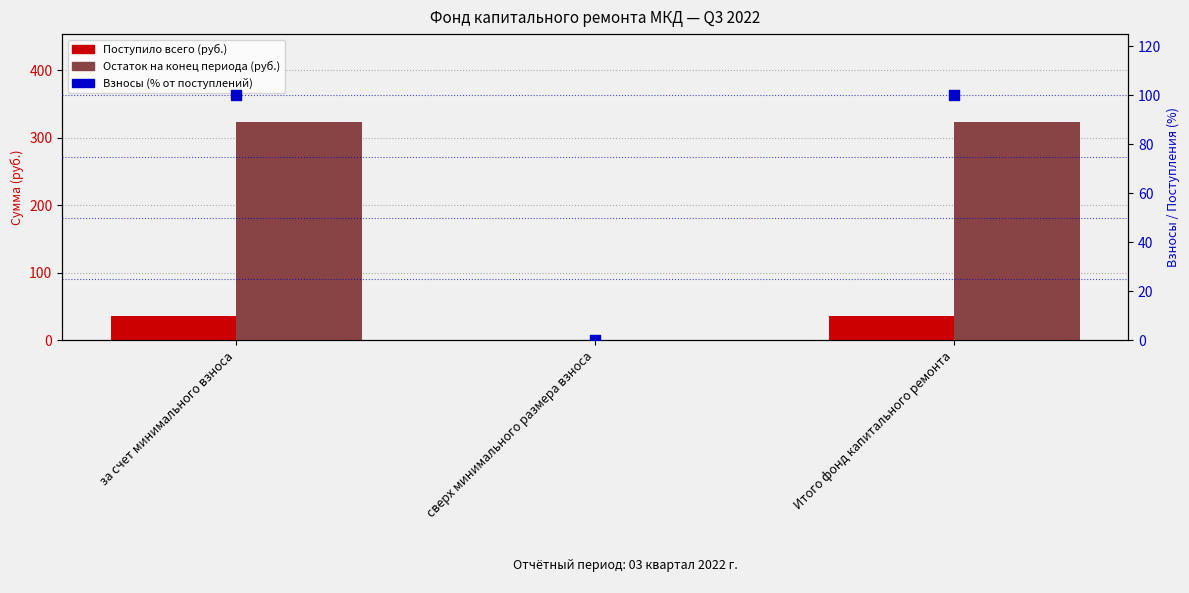

Is the value of Поступило всего at за счет минимального взноса greater than the value of Взносы (% от поступлений) at Итого фонд капитального ремонта?

No